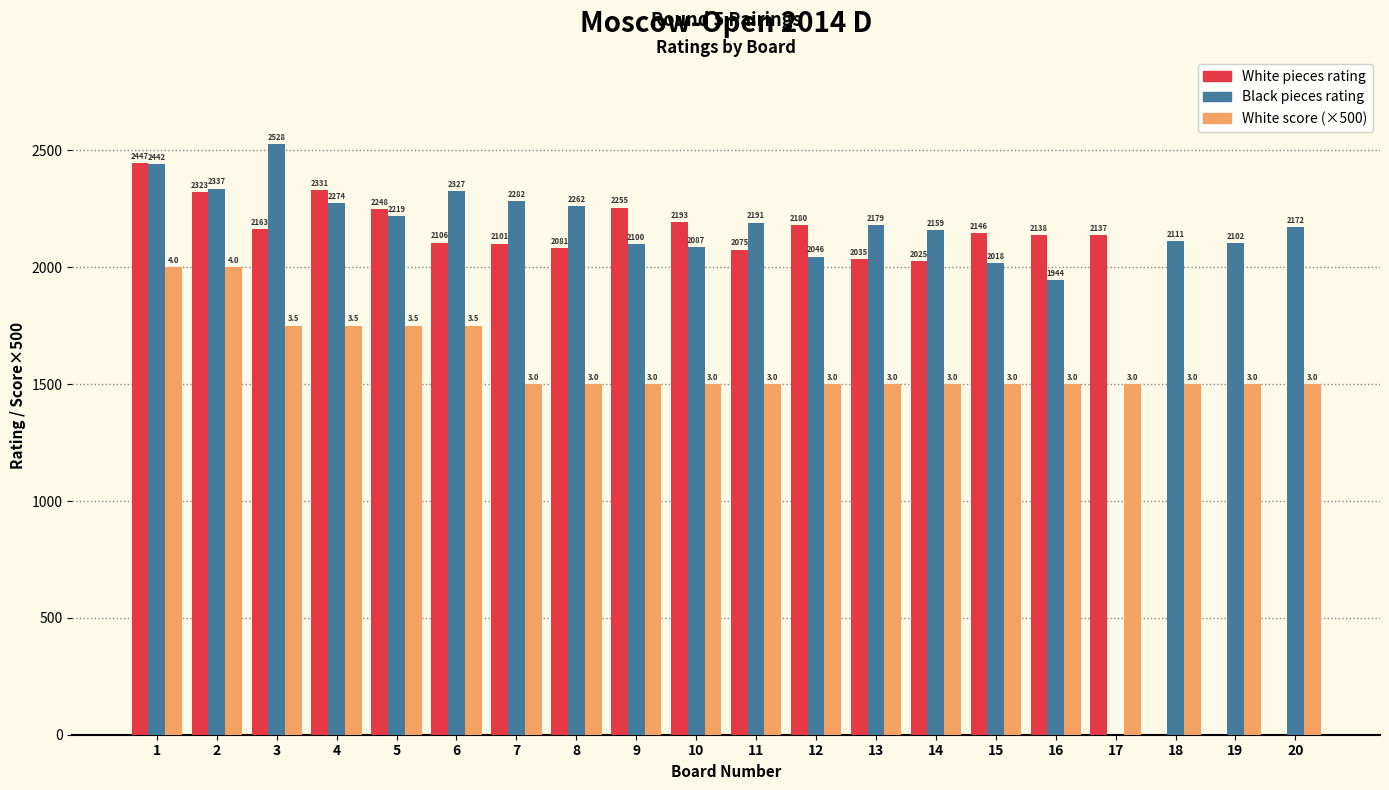

Which series changed the most between 1 and 19?

White pieces rating